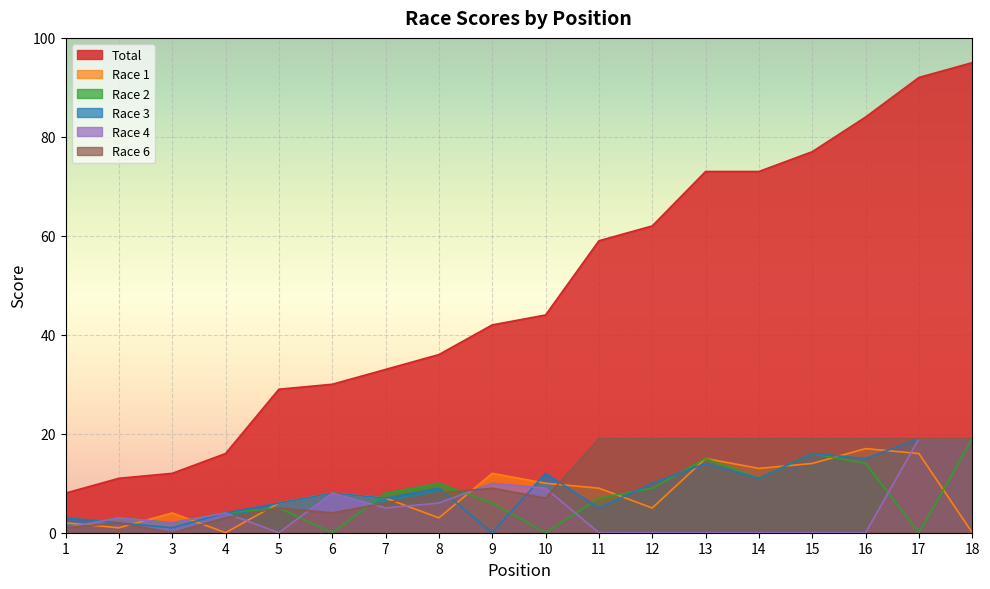

Where is Race 2 nearest to the value 9?

12